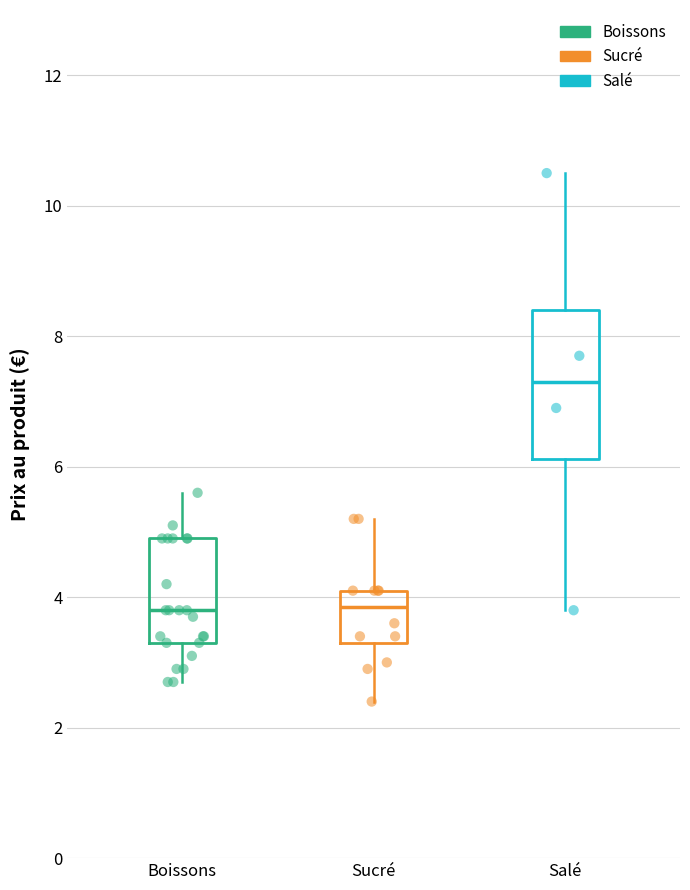

Reading left to right, transcribe this box plot: for each box, give where its median line is, the range the box spans, and where its two whiskers end, as read against the y-axis. The values are not printed on the chart, so give them approximately, as read against the axis.

Boissons: median 3.8, box 3.4 to 5.0, whiskers 2.8 to 5.6
Sucré: median 3.8, box 3.4 to 4.2, whiskers 2.4 to 5.2
Salé: median 7.4, box 6.2 to 8.4, whiskers 3.8 to 10.6